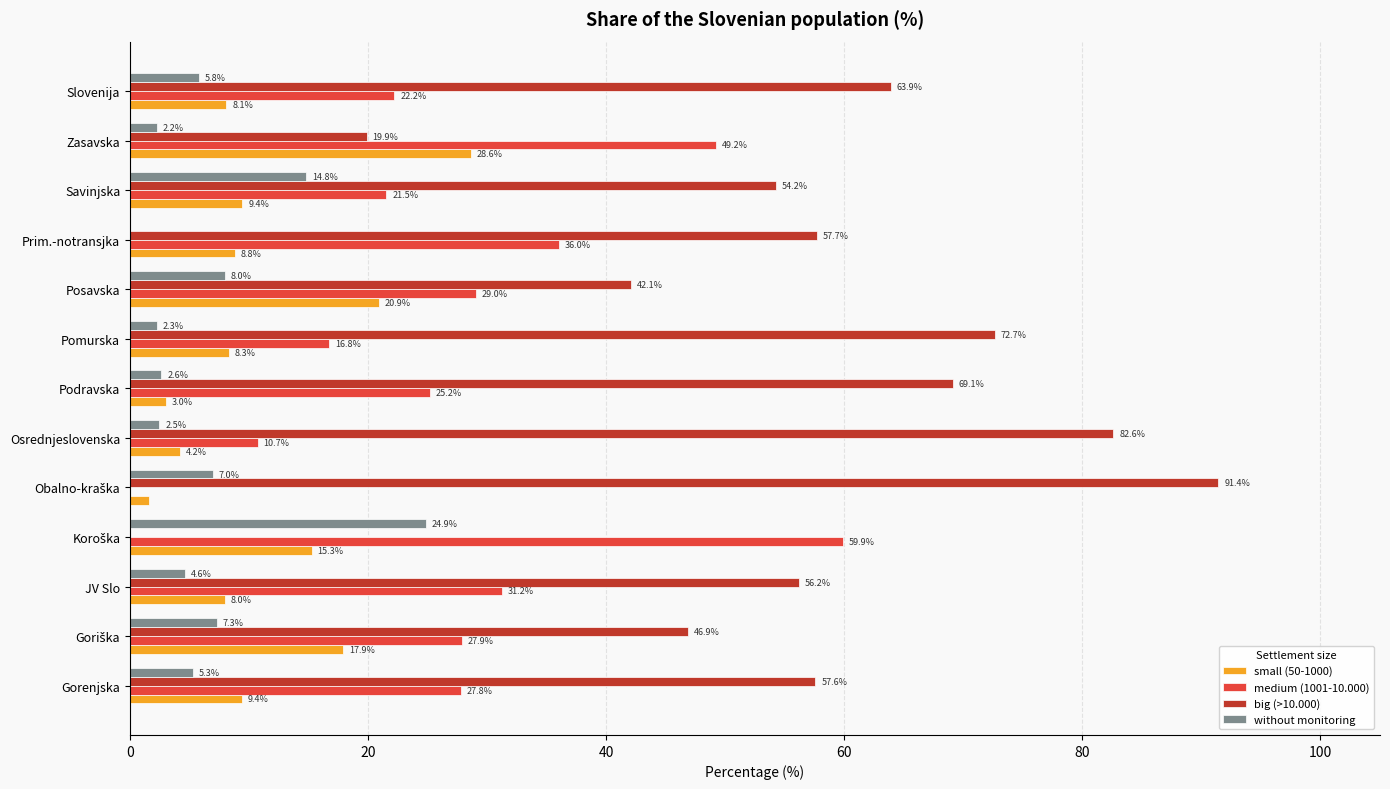

The small (50-1000) series shows 8.1 at Slovenija. True or false?

True